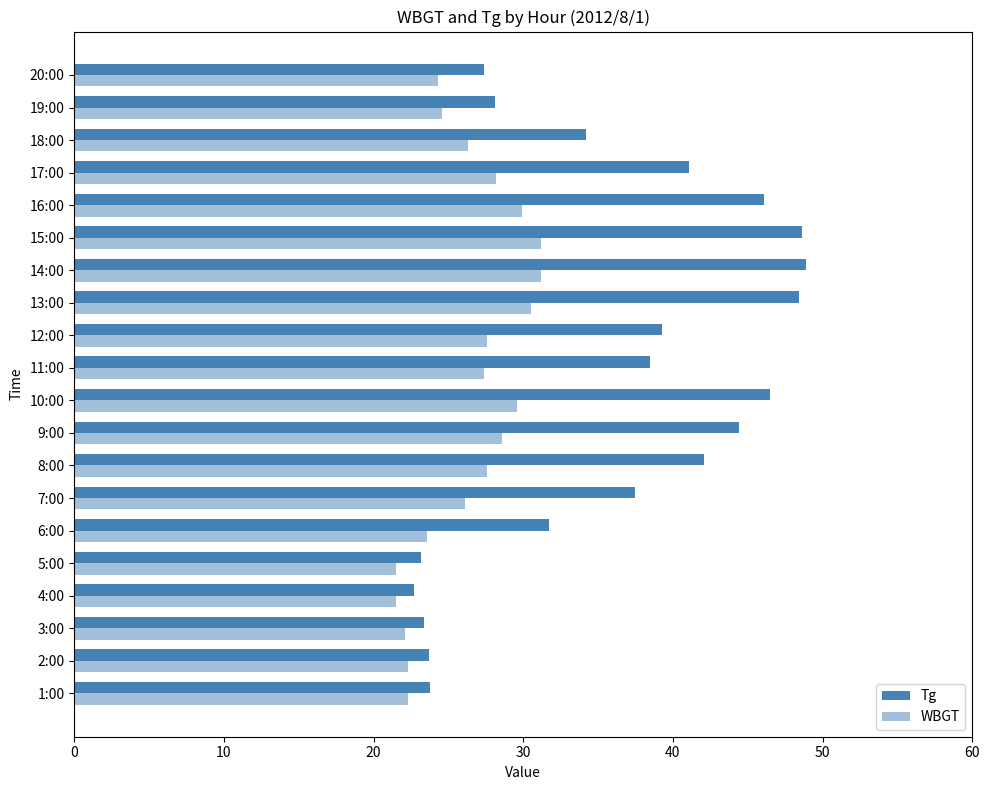

How many data points does each series have?

20